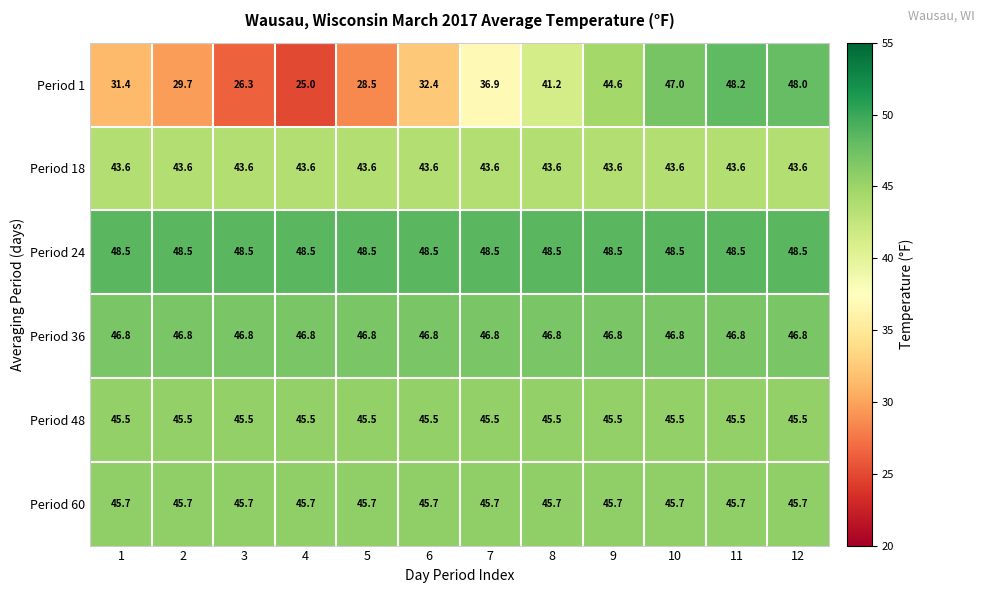

What is the total value across all series at 2?

259.8